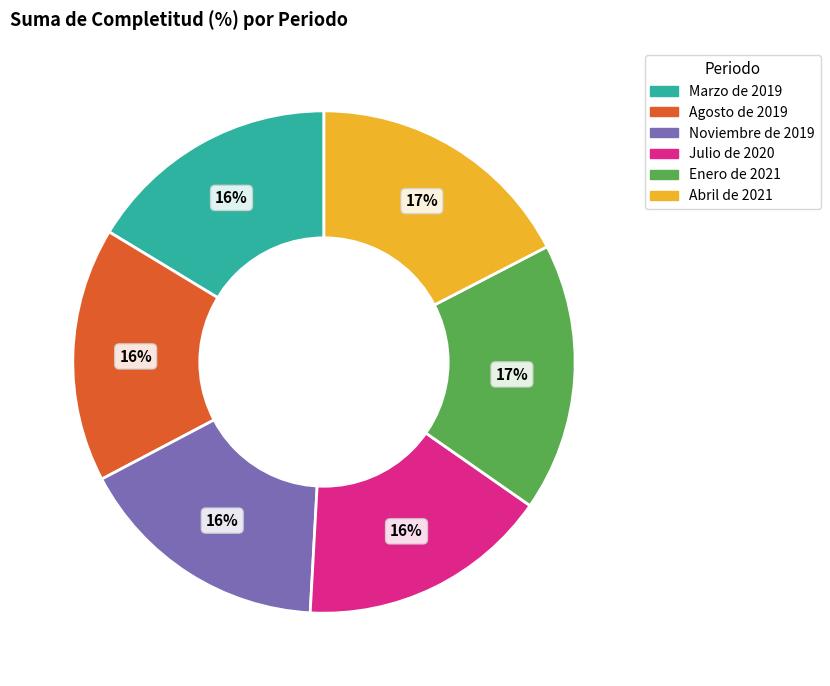

Do Agosto de 2019 and Abril de 2021 together represent more than half of the pie?

No